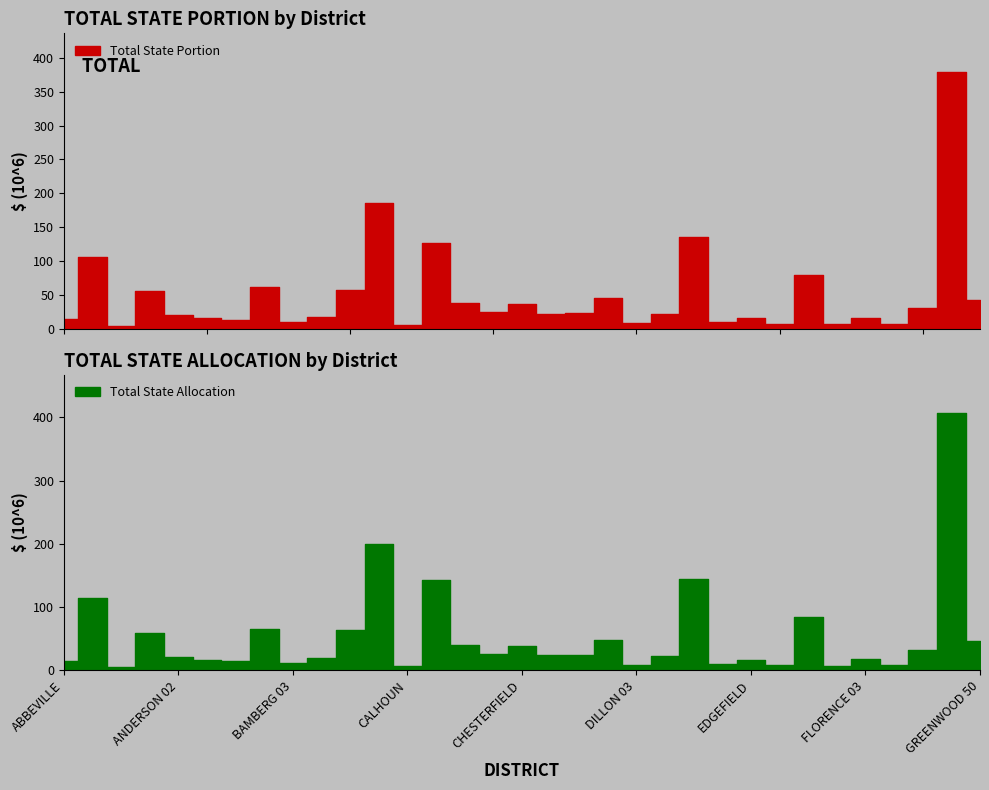

How many distinct data groups are displayed?

2